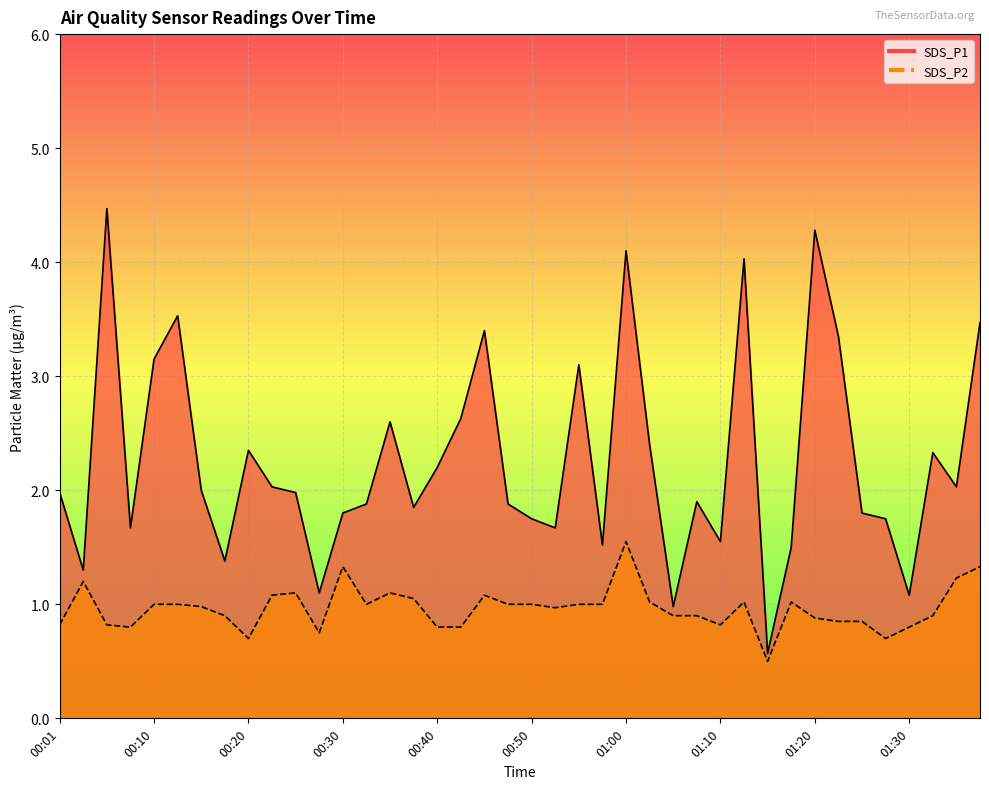

What position from the left is 00:15?

7